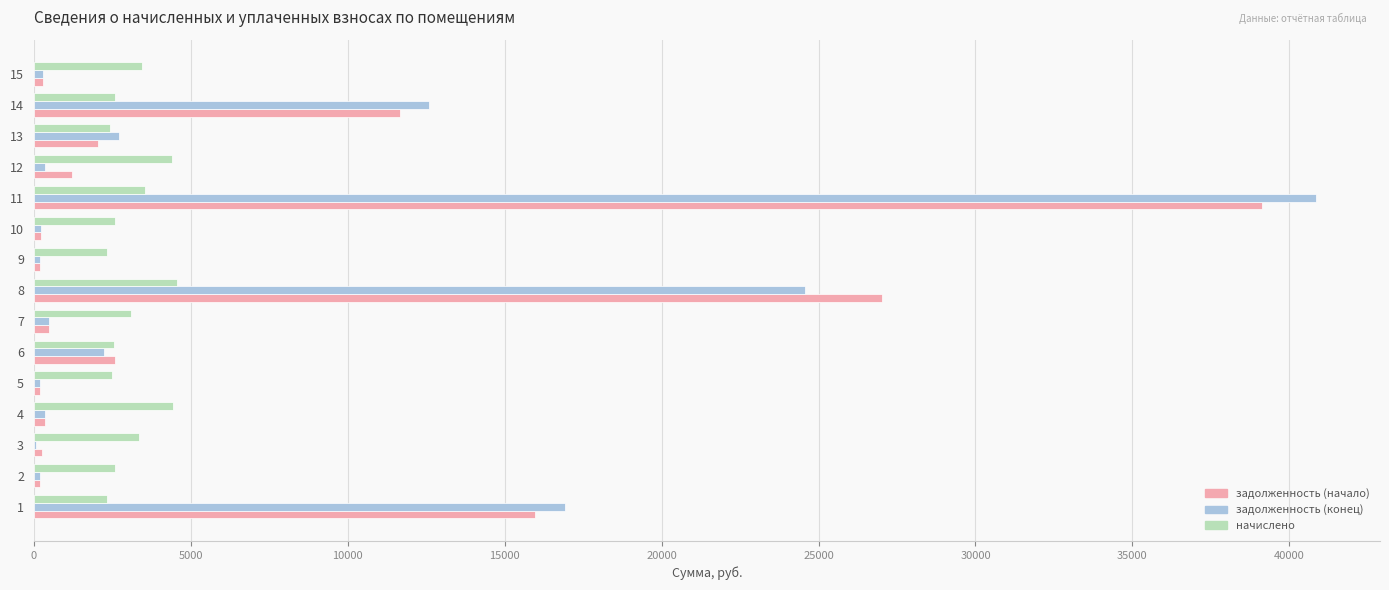

What is the average value of the задолженность (конец) series?

6818.9